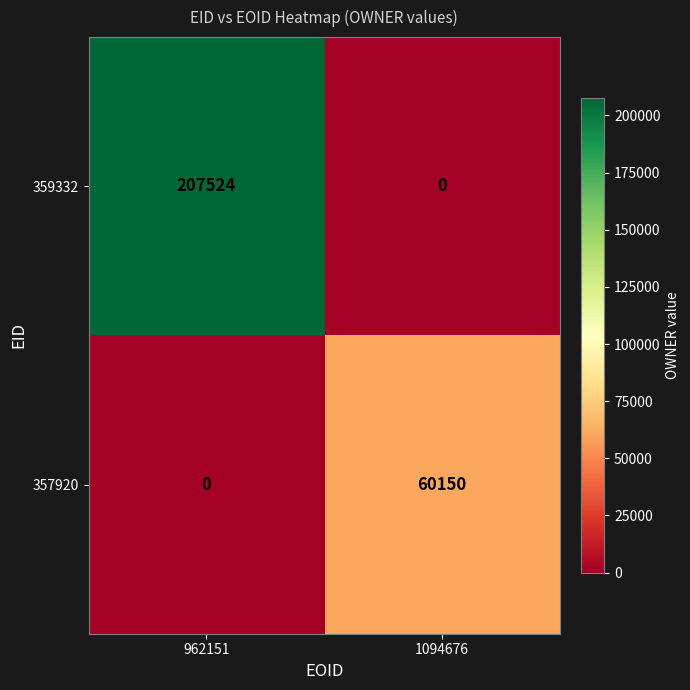

Is it true that 357920 equals 60150 at 1094676?

True